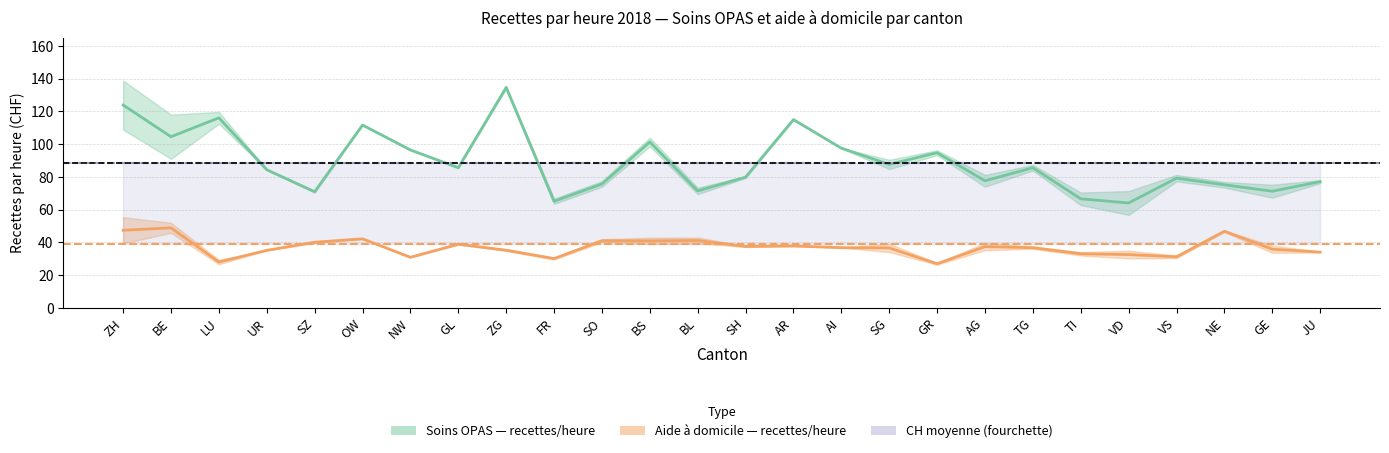

Reading left to right, what are all the values shown in this chart?

soins_OPAS_recettes_par_heure: 123.9	104.5	116.1	84.3	70.9	111.7	96.5	85.6	134.7	65.1	75.7	101.3	71.4	79.8	115.0	97.5	87.6	94.8	77.6	85.6	66.6	64.0	79.2	75.2	71.2	77.1
aide_domicile_recettes_par_heure: 47.4	48.9	28.0	35.1	40.1	42.1	30.9	38.8	35.2	30.1	41.0	40.9	41.1	37.5	37.8	36.8	36.6	26.9	37.4	36.7	33.0	32.5	31.1	46.8	35.8	34.0